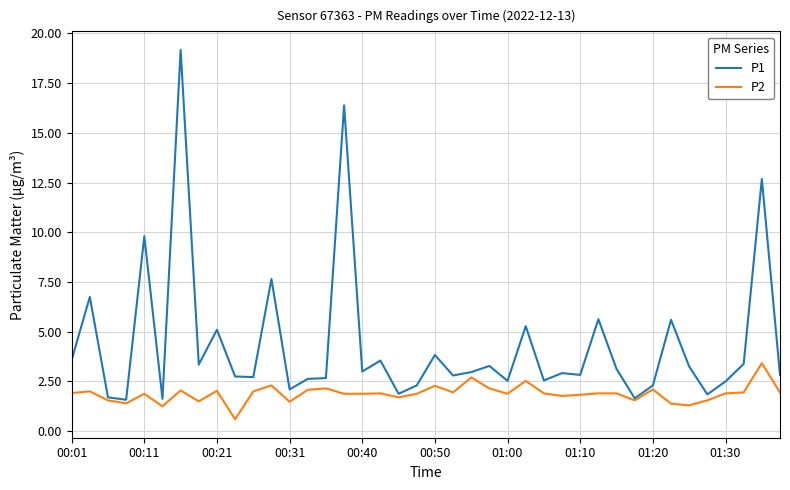

Which series has the largest total across all categories?

P1